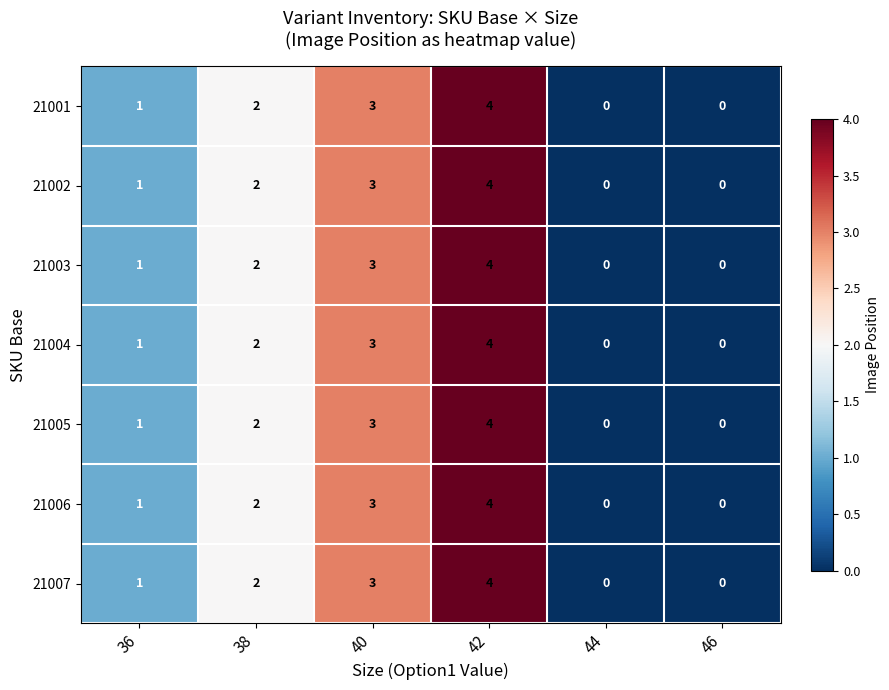

What is the sum of all 21002 values?

10